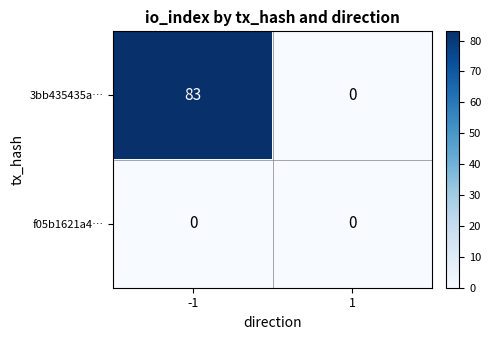

Reading left to right, transcribe all the data shown in this chart.

3bb435435a…: 83	0
f05b1621a4…: 0	0